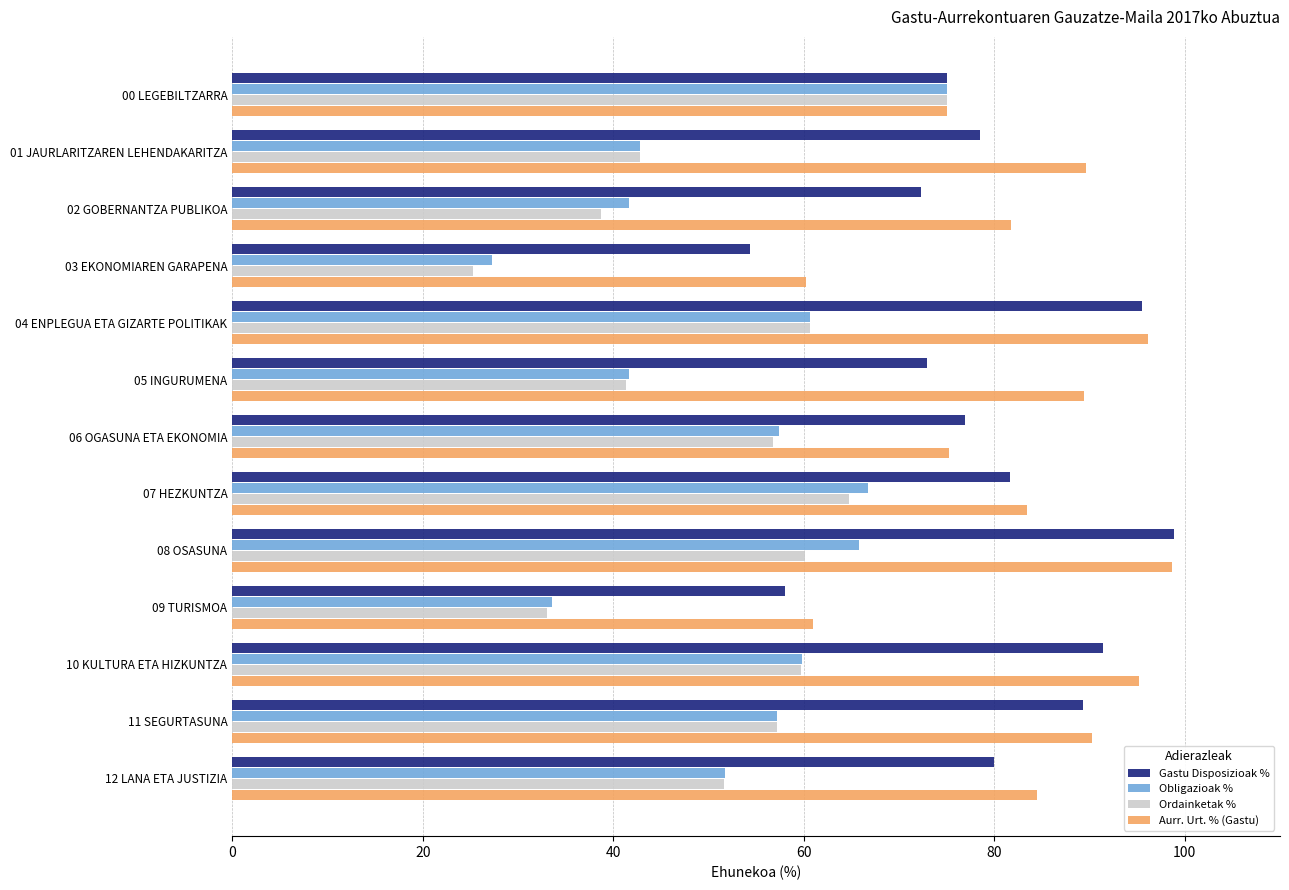

What is the sum of the Gastu Disposizioak % values at 10 KULTURA ETA HIZKUNTZA and 01 JAURLARITZAREN LEHENDAKARITZA?

169.9